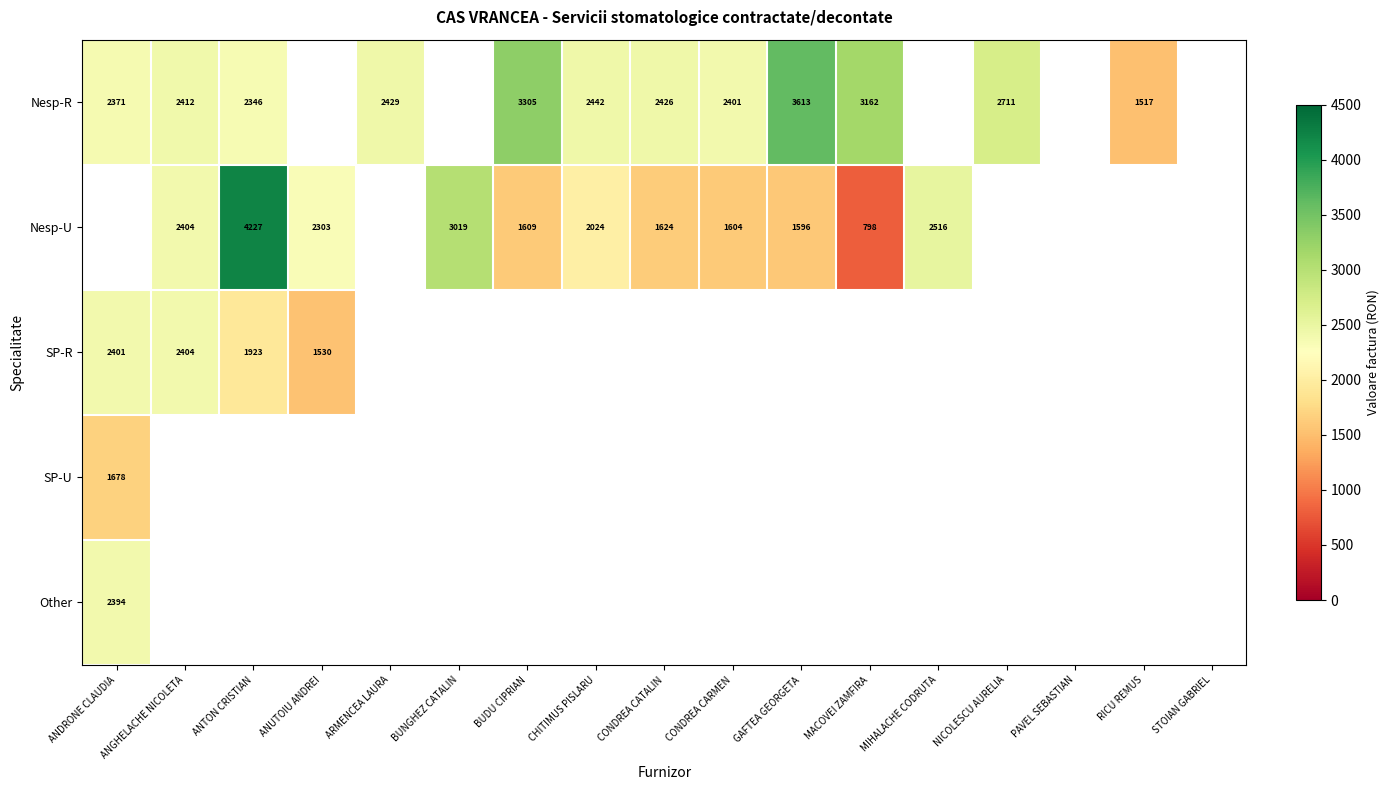

What is the difference between the Nesp-U values at MACOVEI ZAMFIRA and ANUTOIU ANDREI?

1505